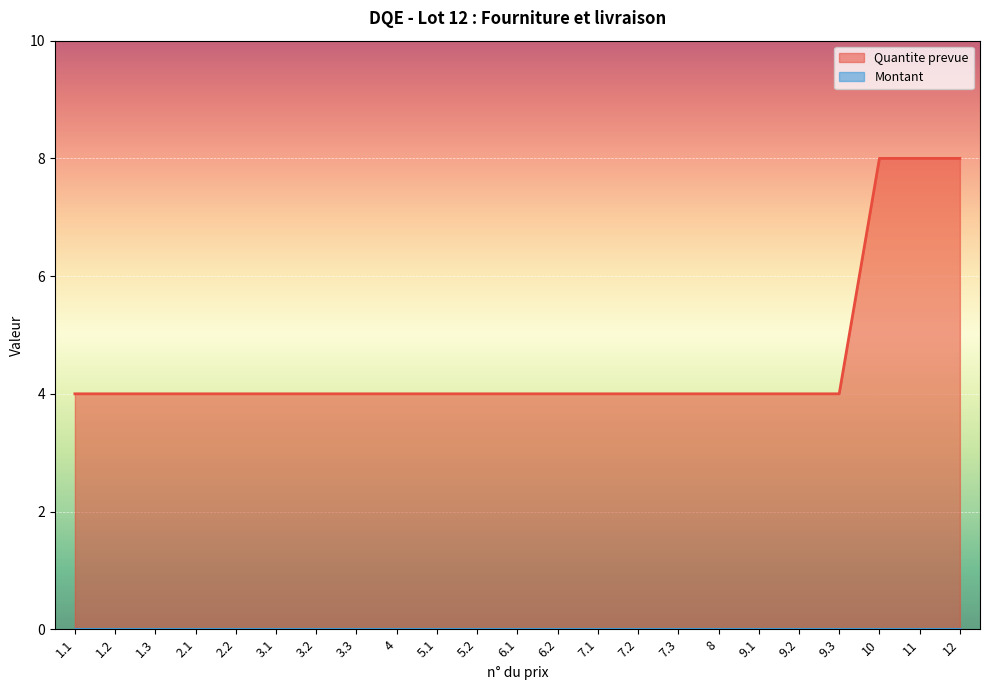

How many lines are shown in the chart?

2